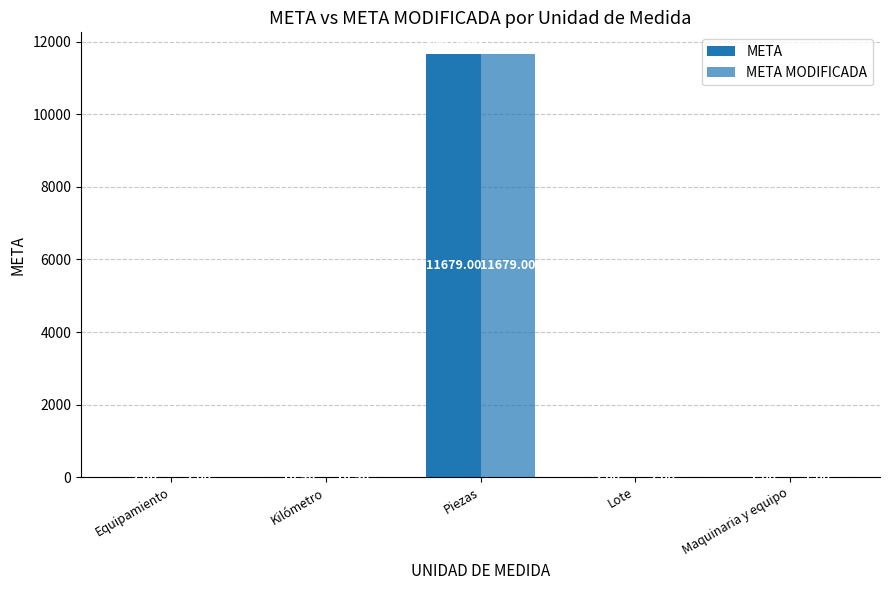

Does the chart contain stacked bars?

No